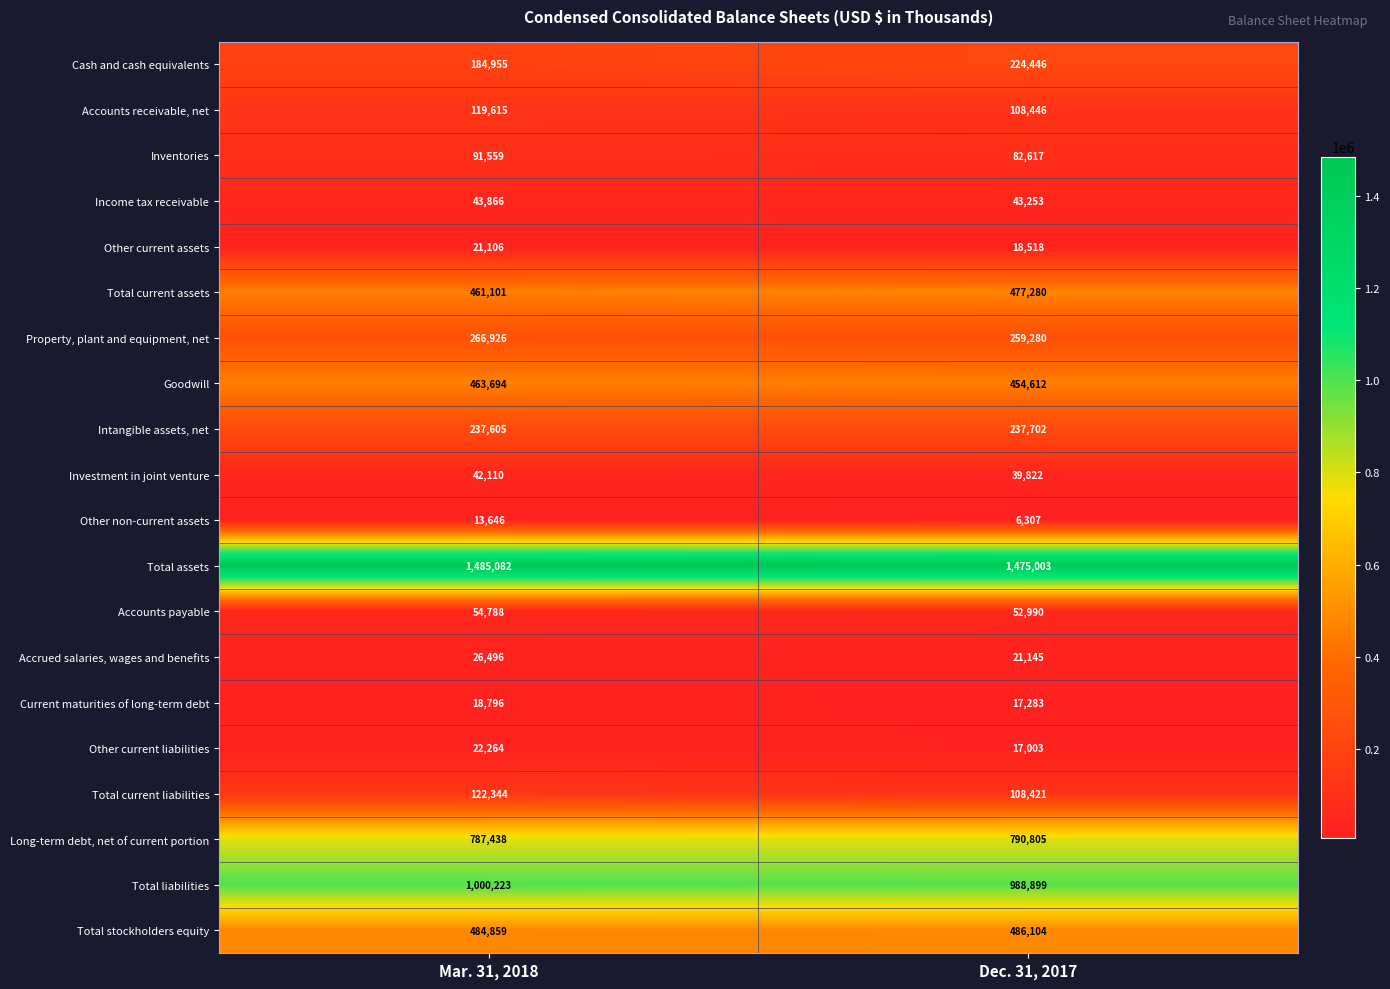

Which series has the largest range (max minus min)?

Cash and cash equivalents